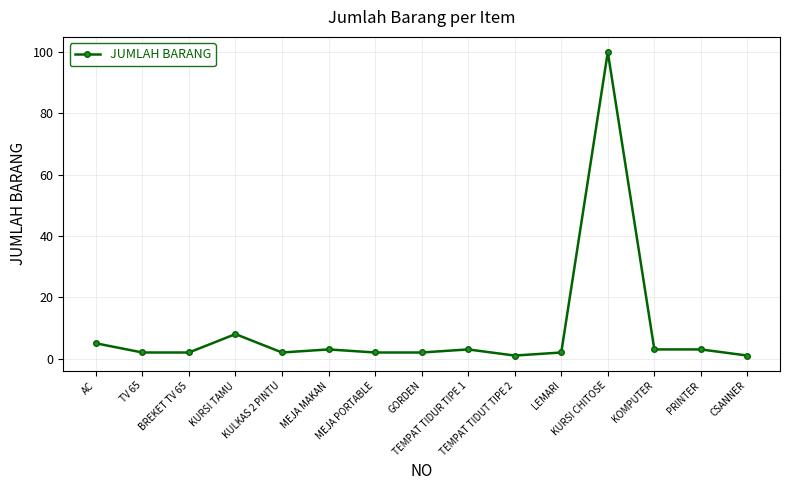

What is the smallest value displayed?

1